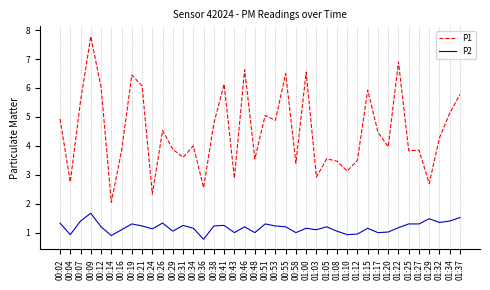

Which series has the widest spread of values?

P1